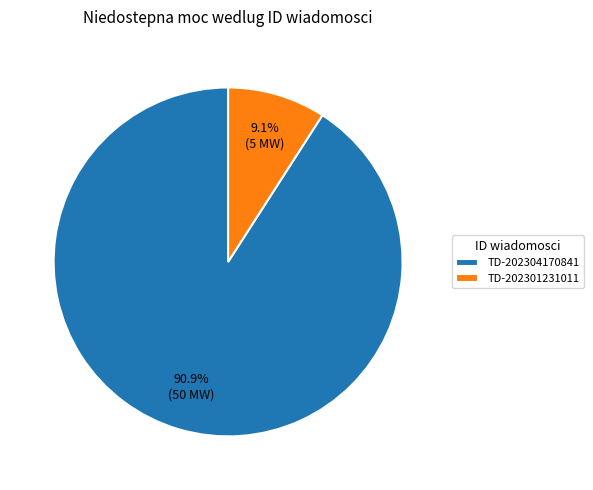

Which slice is the smallest?

TD-202301231011